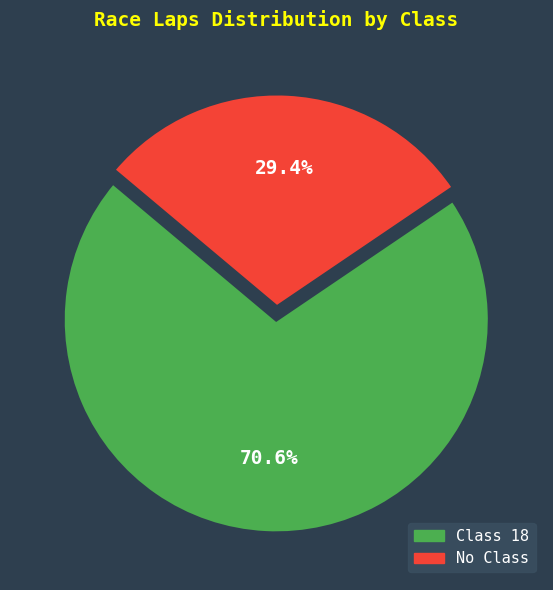

Which category has the biggest portion of the pie?

18